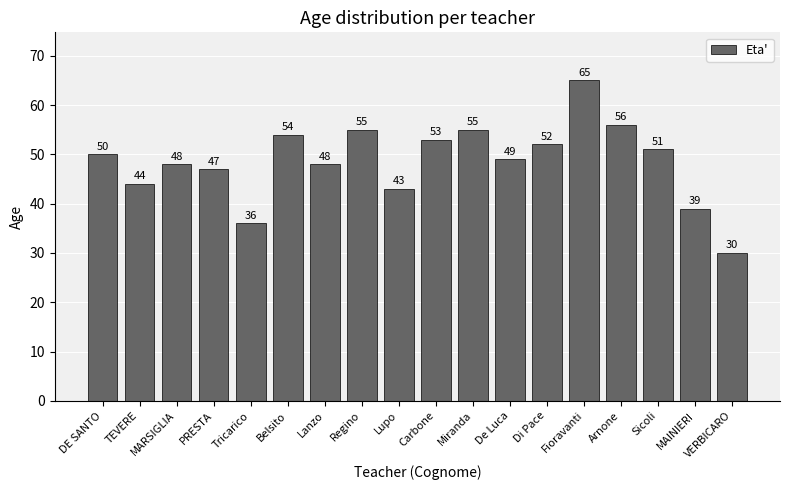

What is the maximum value shown in the chart?

65